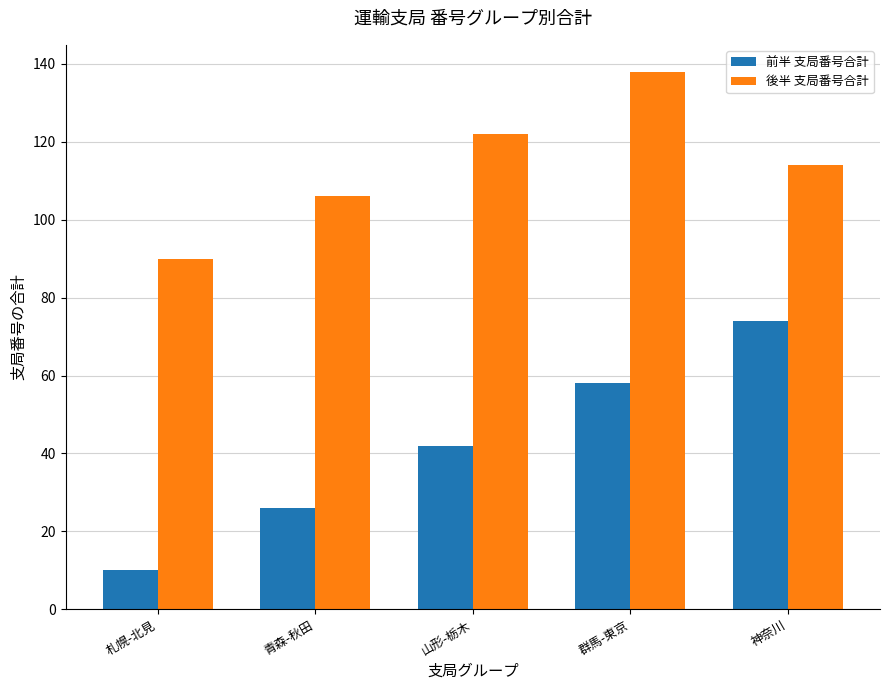

How many 後半 支局番号合計 values are between 106 and 122?

3